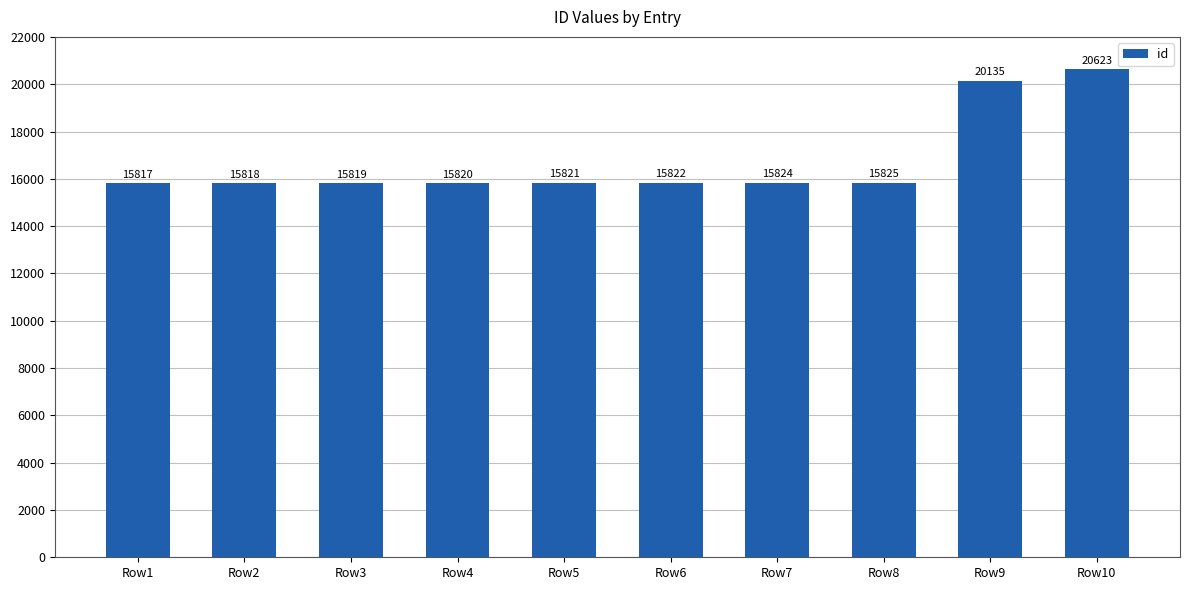

Reading left to right, list all the values displayed in this chart.

Row1=15817	Row2=15818	Row3=15819	Row4=15820	Row5=15821	Row6=15822	Row7=15824	Row8=15825	Row9=20135	Row10=20623